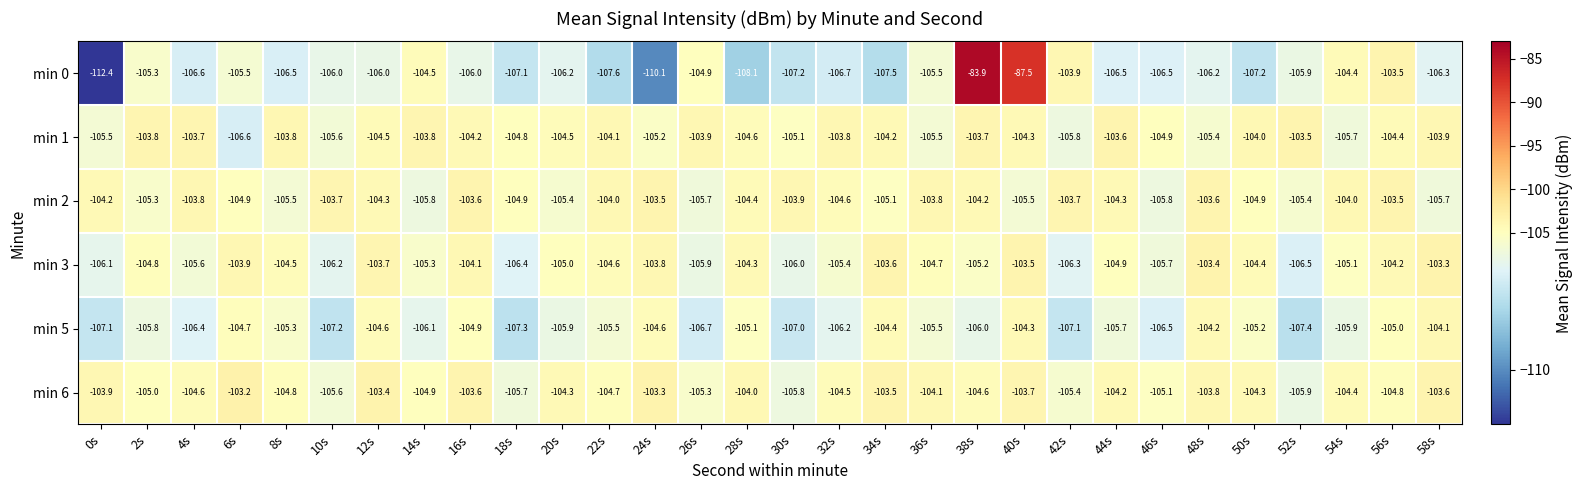

Is it true that min 0 equals -40.6 at 52s?

False